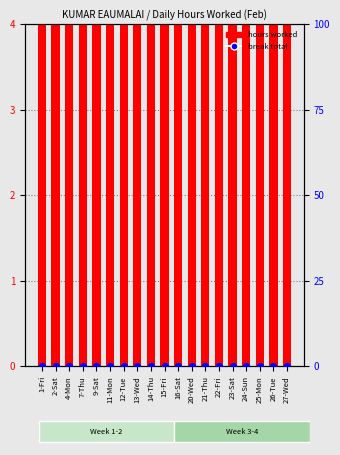

Which series reaches the maximum Y coordinate?

hours worked